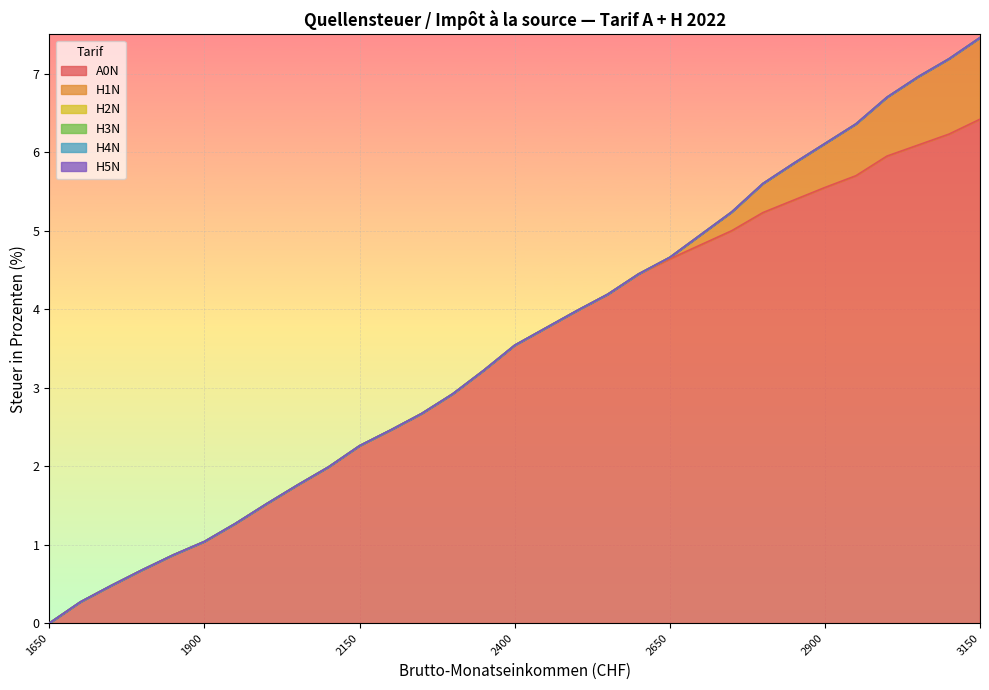

Reading left to right, what are all the values shown in this chart?

A0N: 0.0	0.3	0.5	0.7	0.9	1.0	1.3	1.5	1.8	2.0	2.3	2.5	2.7	2.9	3.2	3.5	3.8	4.0	4.2	4.5	4.6	4.8	5.0	5.2	5.4	5.5	5.7	6.0	6.1	6.2	6.4
H1N: 0.0	0.0	0.0	0.0	0.0	0.0	0.0	0.0	0.0	0.0	0.0	0.0	0.0	0.0	0.0	0.0	0.0	0.0	0.0	0.0	0.0	0.1	0.2	0.4	0.5	0.6	0.7	0.8	0.9	1.0	1.0
H2N: 0.0	0.0	0.0	0.0	0.0	0.0	0.0	0.0	0.0	0.0	0.0	0.0	0.0	0.0	0.0	0.0	0.0	0.0	0.0	0.0	0.0	0.0	0.0	0.0	0.0	0.0	0.0	0.0	0.0	0.0	0.0
H3N: 0.0	0.0	0.0	0.0	0.0	0.0	0.0	0.0	0.0	0.0	0.0	0.0	0.0	0.0	0.0	0.0	0.0	0.0	0.0	0.0	0.0	0.0	0.0	0.0	0.0	0.0	0.0	0.0	0.0	0.0	0.0
H4N: 0.0	0.0	0.0	0.0	0.0	0.0	0.0	0.0	0.0	0.0	0.0	0.0	0.0	0.0	0.0	0.0	0.0	0.0	0.0	0.0	0.0	0.0	0.0	0.0	0.0	0.0	0.0	0.0	0.0	0.0	0.0
H5N: 0.0	0.0	0.0	0.0	0.0	0.0	0.0	0.0	0.0	0.0	0.0	0.0	0.0	0.0	0.0	0.0	0.0	0.0	0.0	0.0	0.0	0.0	0.0	0.0	0.0	0.0	0.0	0.0	0.0	0.0	0.0